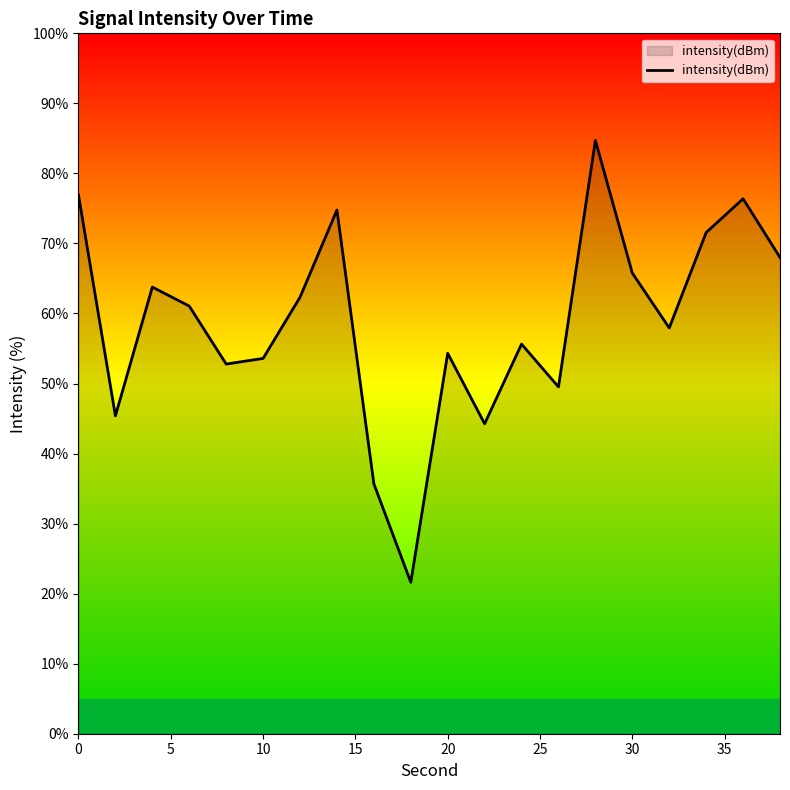

What is the difference between the maximum and minimum values?

63.1